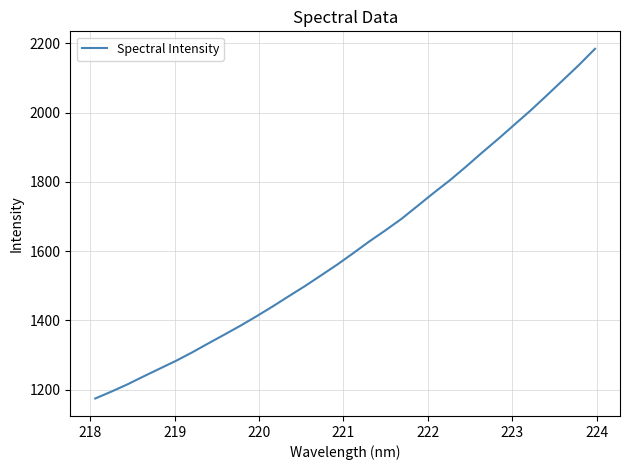

Does the chart have visible grid lines?

Yes